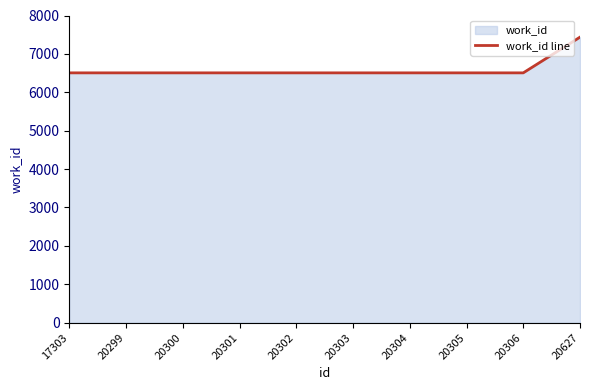

How many lines are shown in the chart?

1